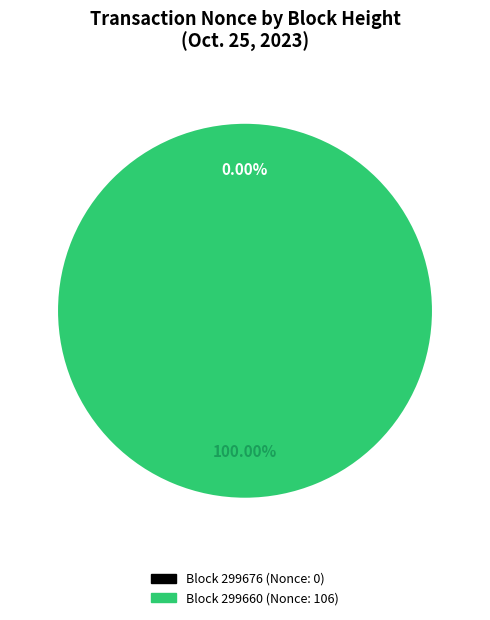

What is the change in value from 299676 to 299660?

+106